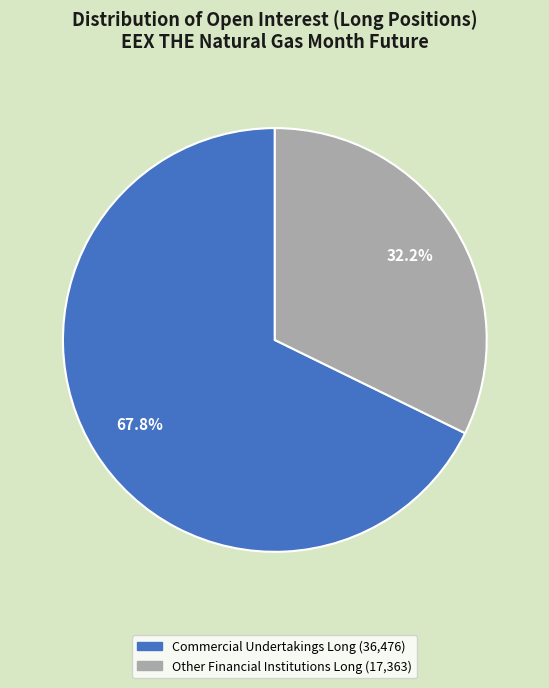

Is there a majority slice in this chart?

Yes